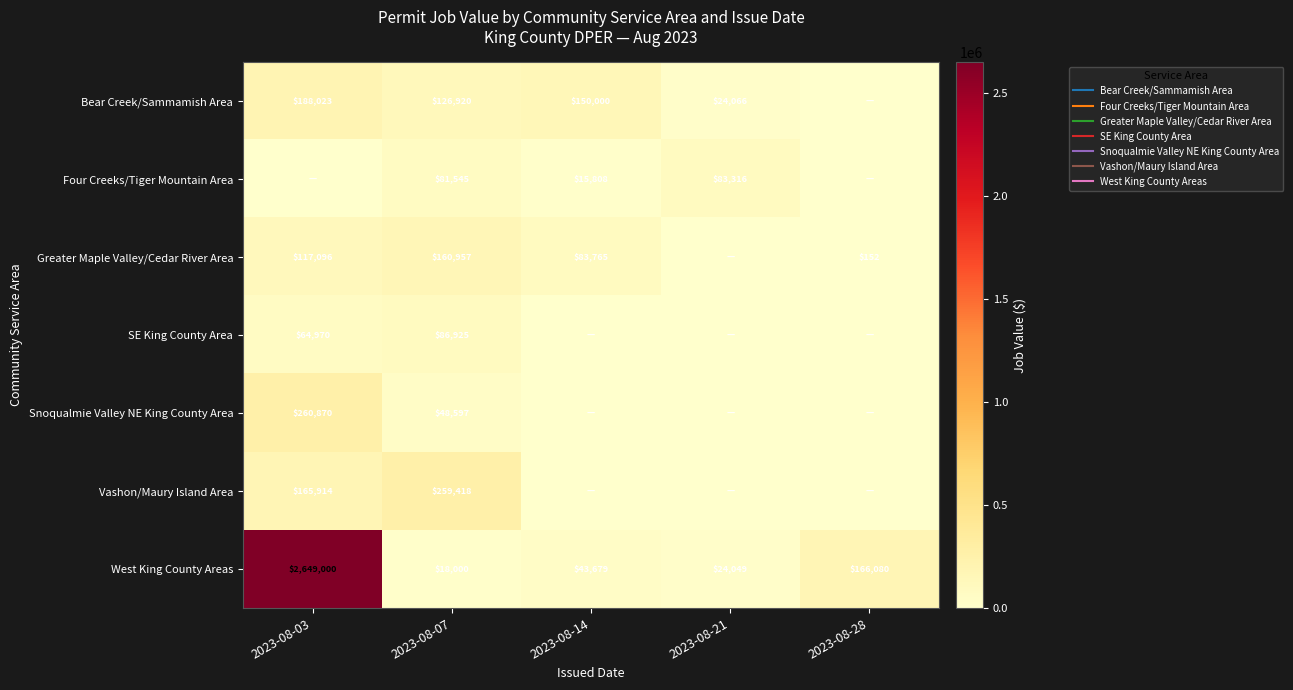

What is the sum of the West King County Areas values at 2023-08-14 and 2023-08-28?

209759.0